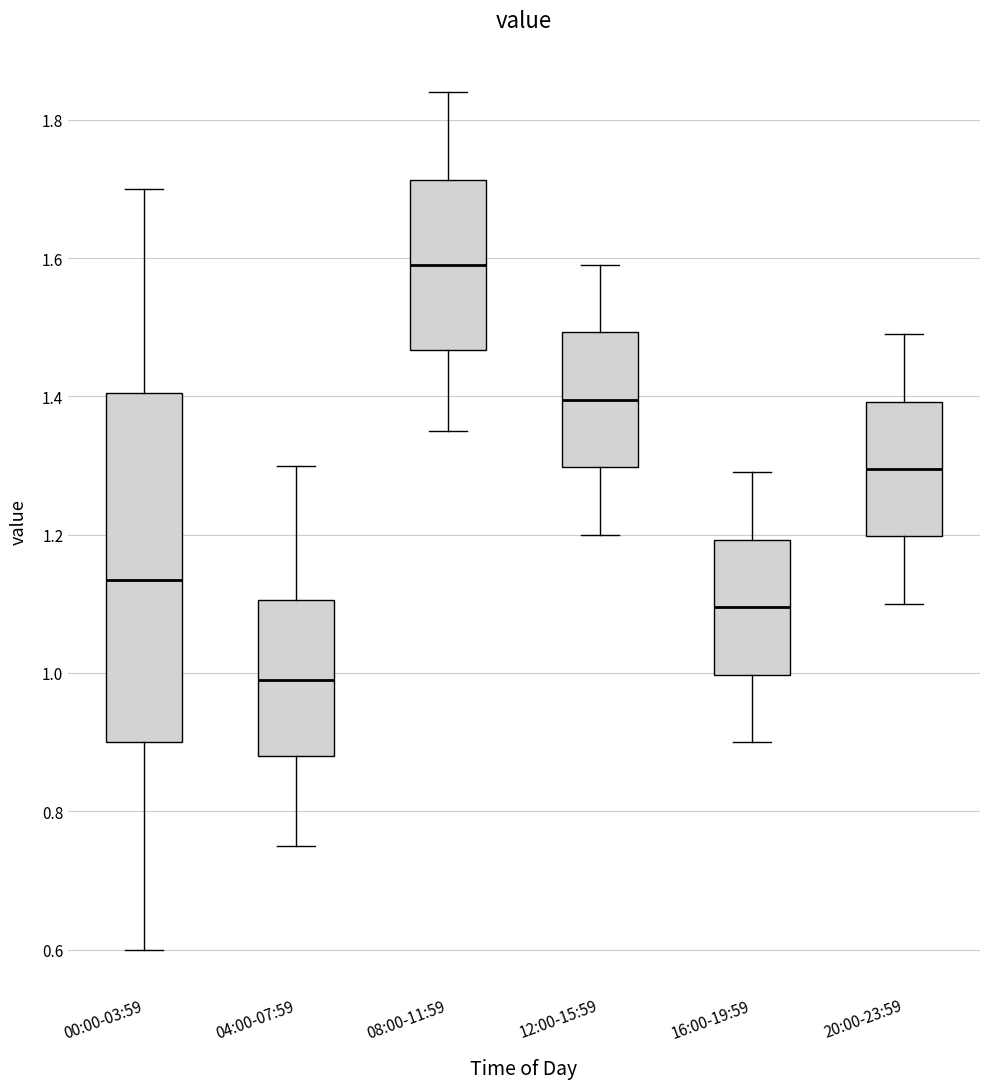

Reading left to right, read every box against the y-axis: the position of its median line, the range the box covers, and the ends of its whiskers. The values are not printed on the chart, so give them approximately, as read against the axis.

00:00-03:59: median 1.14, box 0.90 to 1.40, whiskers 0.60 to 1.70
04:00-07:59: median 1.00, box 0.88 to 1.10, whiskers 0.76 to 1.30
08:00-11:59: median 1.60, box 1.46 to 1.72, whiskers 1.36 to 1.84
12:00-15:59: median 1.40, box 1.30 to 1.50, whiskers 1.20 to 1.60
16:00-19:59: median 1.10, box 1.00 to 1.20, whiskers 0.90 to 1.30
20:00-23:59: median 1.30, box 1.20 to 1.40, whiskers 1.10 to 1.50